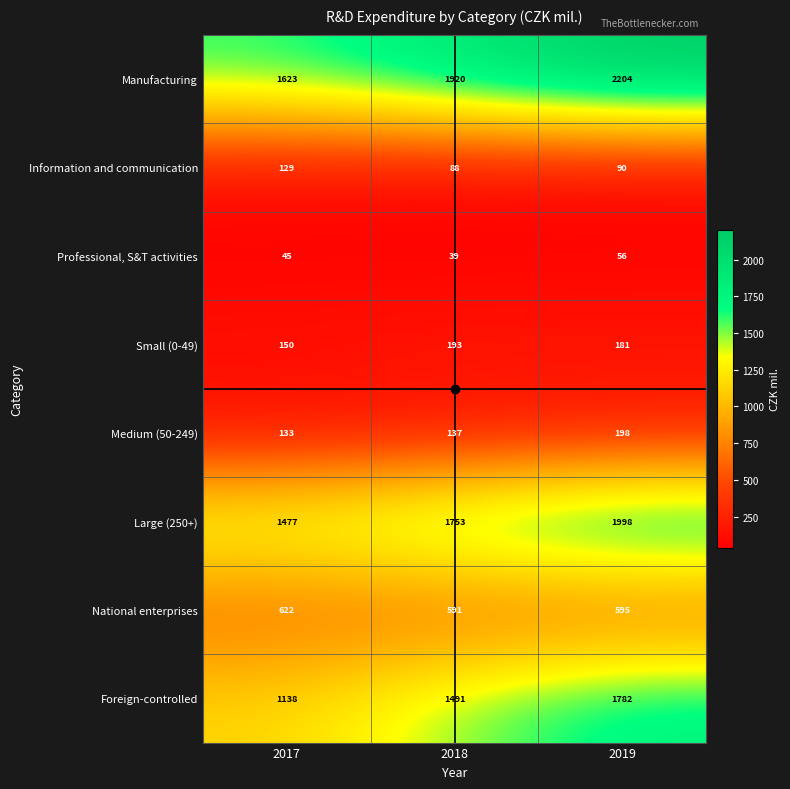

At 2018, list the series in order from smallest to largest.

Professional, S&T activities, Information and communication, Medium (50-249), Small (0-49), National enterprises, Foreign-controlled, Large (250+), Manufacturing